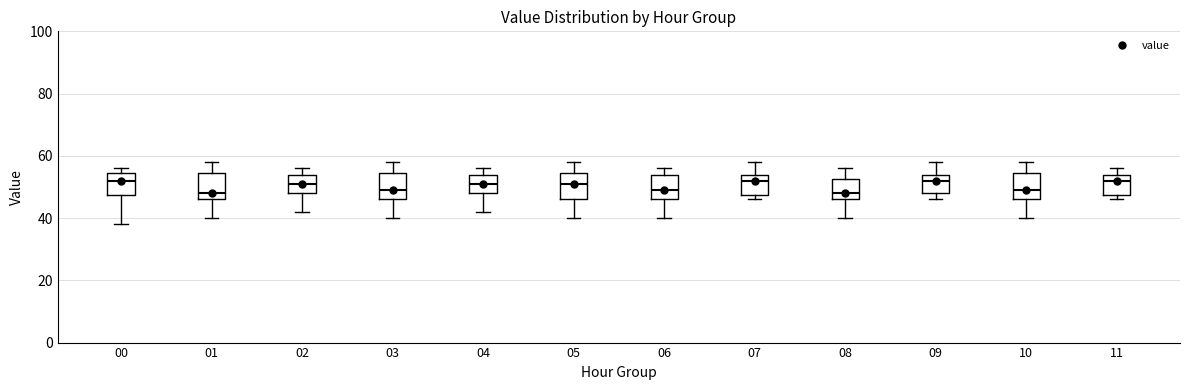

Reading left to right, read every box against the y-axis: the position of its median line, the range the box covers, and the ends of its whiskers. The values are not printed on the chart, so give them approximately, as read against the axis.

00: median 52, box 48 to 54, whiskers 38 to 56
01: median 48, box 46 to 54, whiskers 40 to 58
02: median 52, box 48 to 54, whiskers 42 to 56
03: median 50, box 46 to 54, whiskers 40 to 58
04: median 52, box 48 to 54, whiskers 42 to 56
05: median 52, box 46 to 54, whiskers 40 to 58
06: median 50, box 46 to 54, whiskers 40 to 56
07: median 52, box 48 to 54, whiskers 46 to 58
08: median 48, box 46 to 52, whiskers 40 to 56
09: median 52, box 48 to 54, whiskers 46 to 58
10: median 50, box 46 to 54, whiskers 40 to 58
11: median 52, box 48 to 54, whiskers 46 to 56